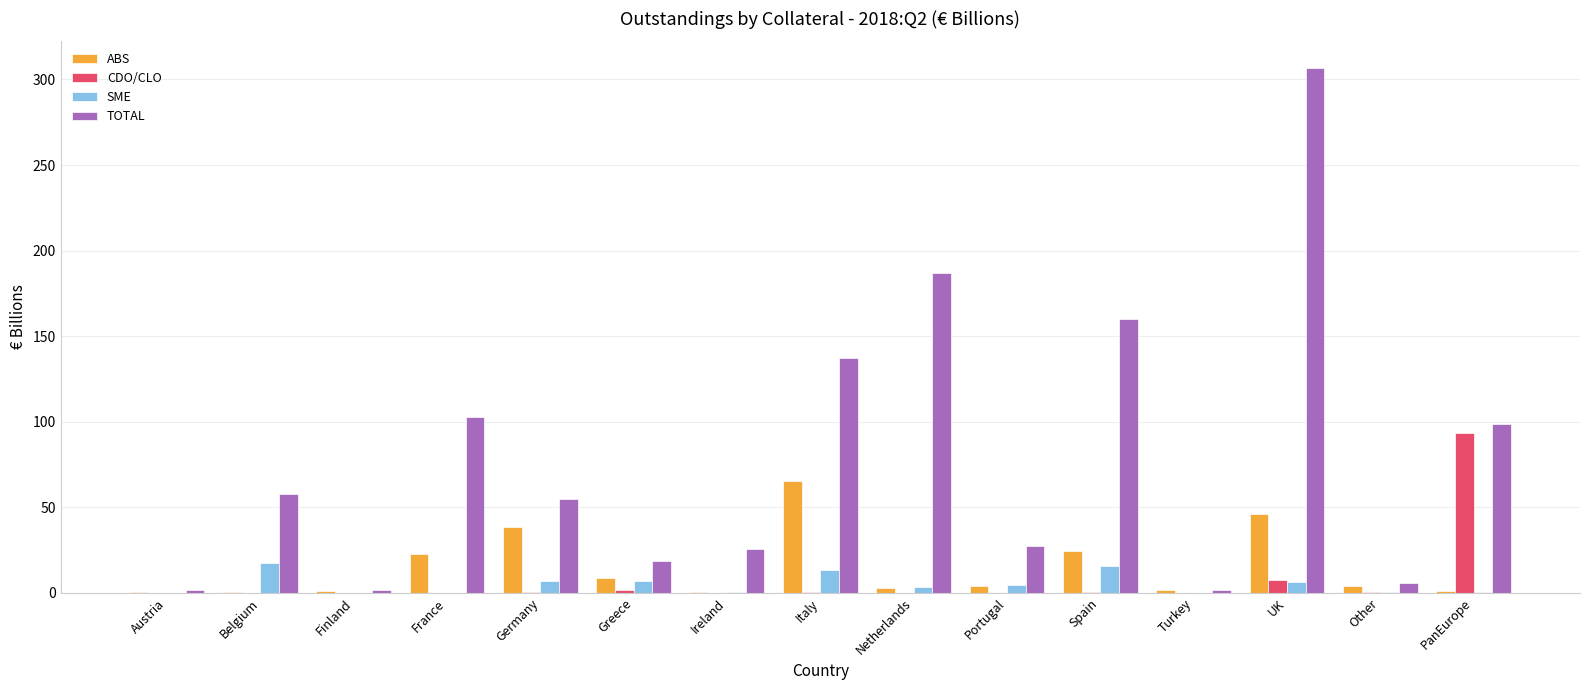

What is the maximum value for ABS?

65.5